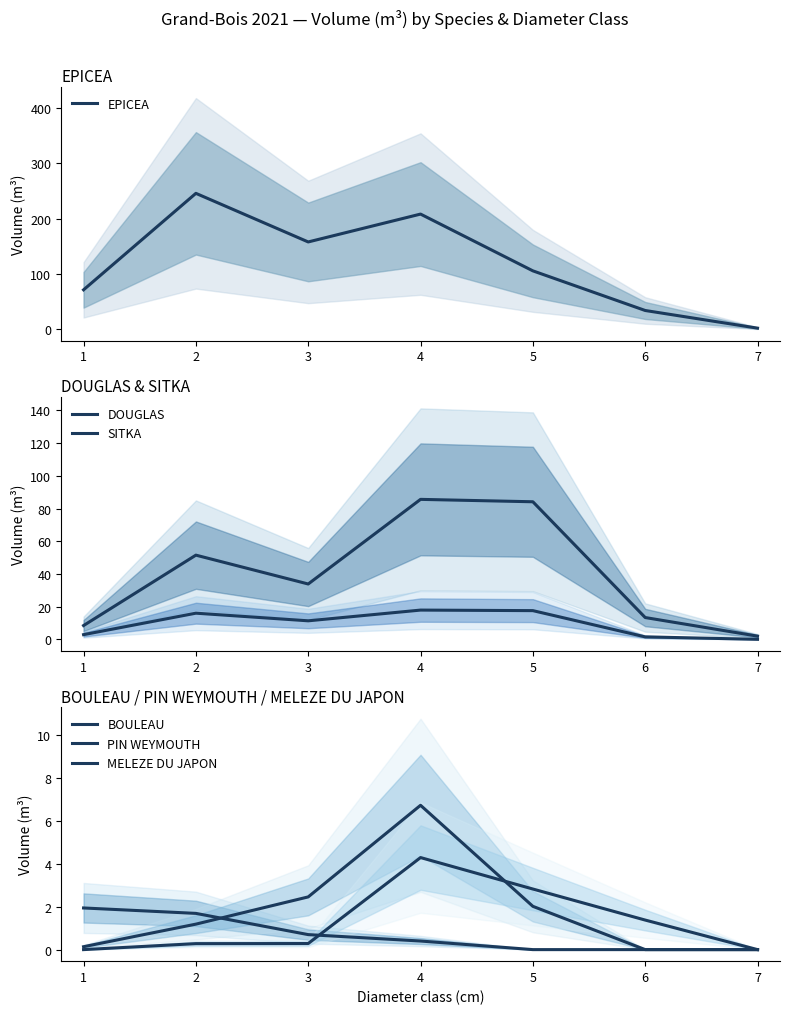

At how many categories does at least one series exceed 17?

6